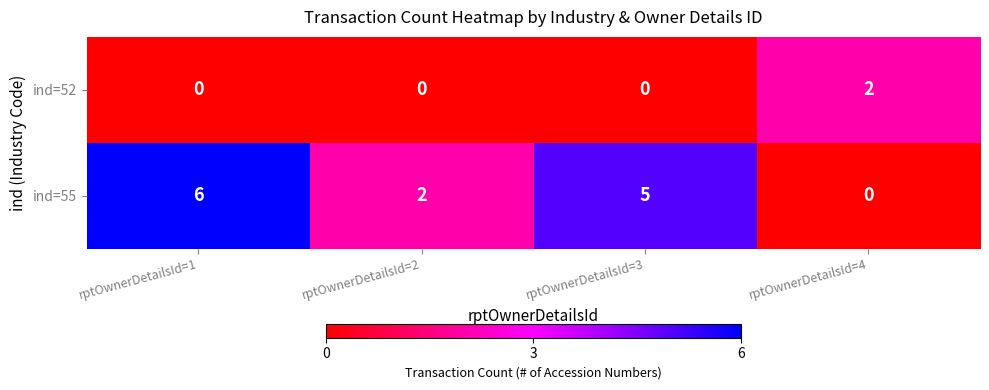

Which series has the widest spread of values?

ind=55